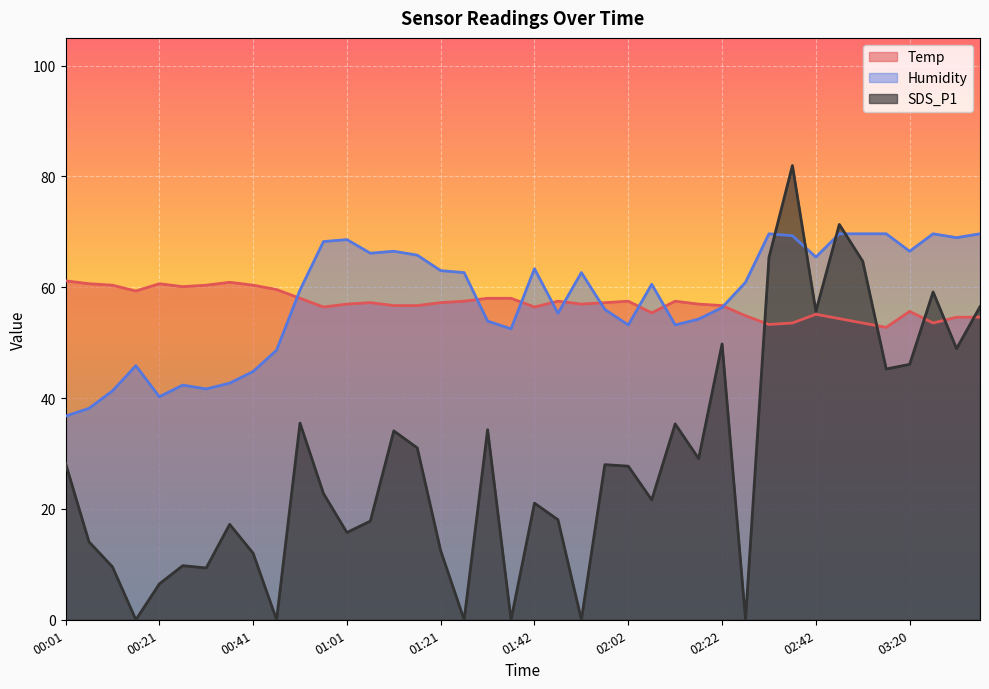

How many interior local peaks does the Temp series have?

8